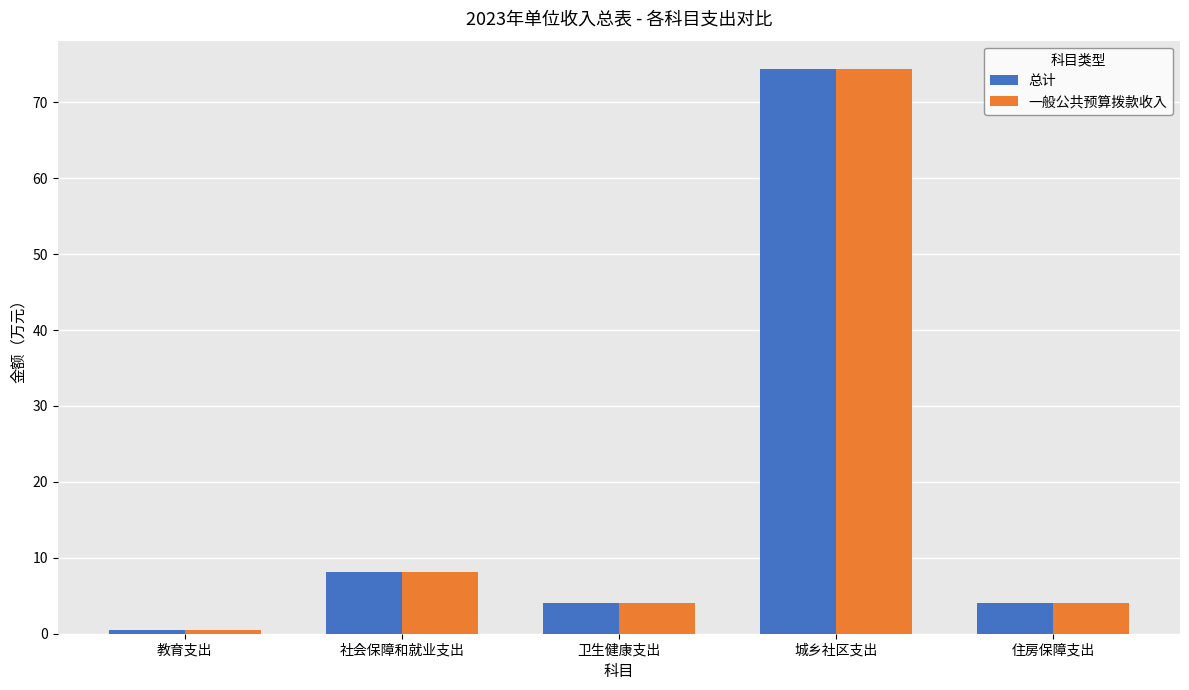

What is the sum of the 一般公共预算拨款收入 values at 卫生健康支出 and 住房保障支出?

8.1